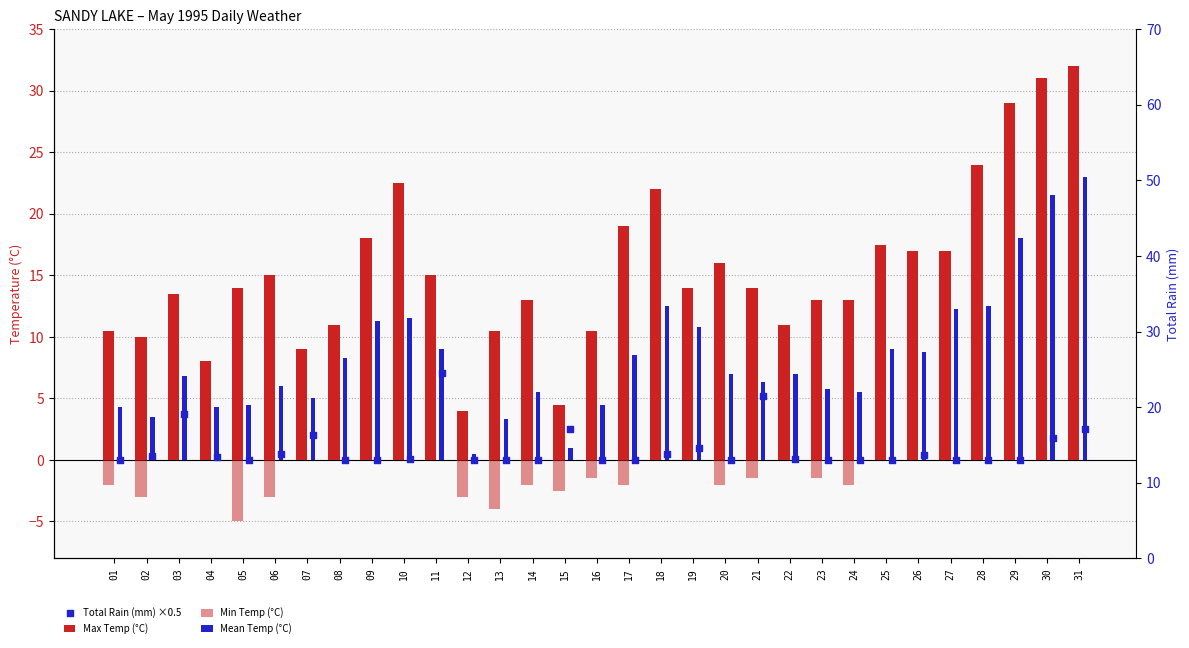

Which series reaches the maximum Y coordinate?

Max Temp (°C)